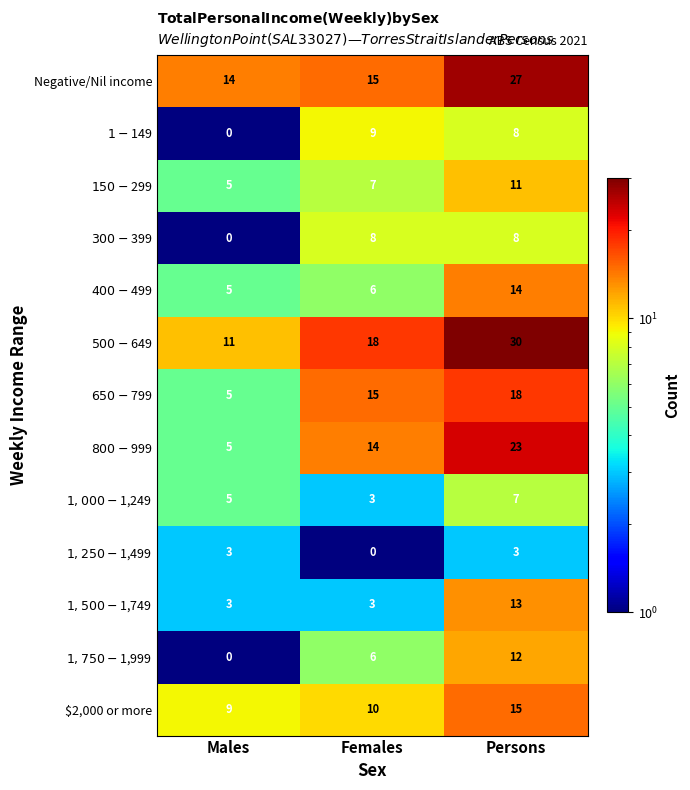

What is the spread (max minus min) of values at Males?

14